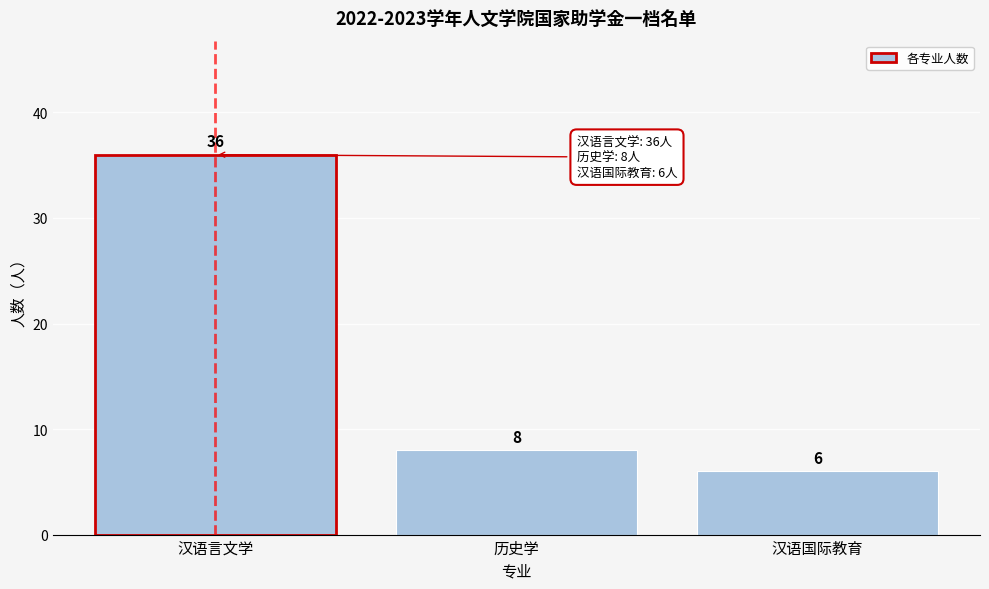

Reading left to right, extract all data points from this chart.

汉语言文学=36	历史学=8	汉语国际教育=6